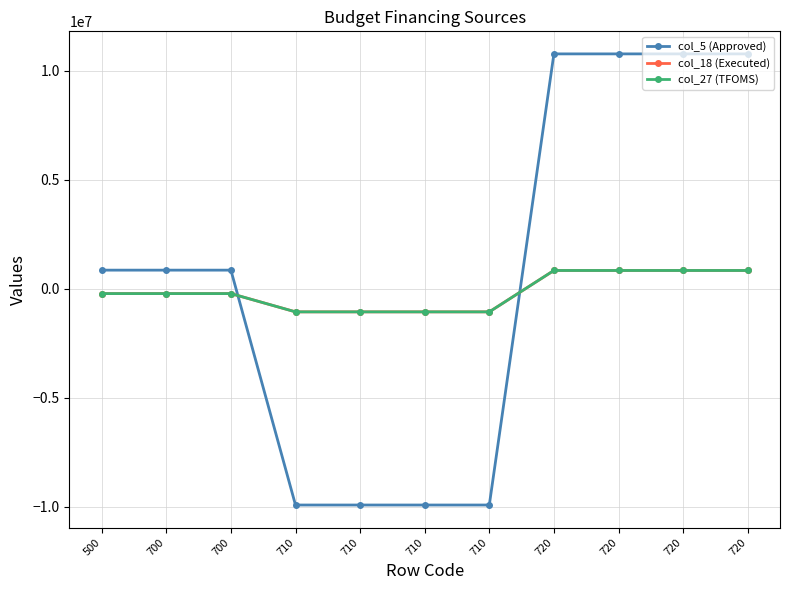

Does the chart have visible grid lines?

Yes